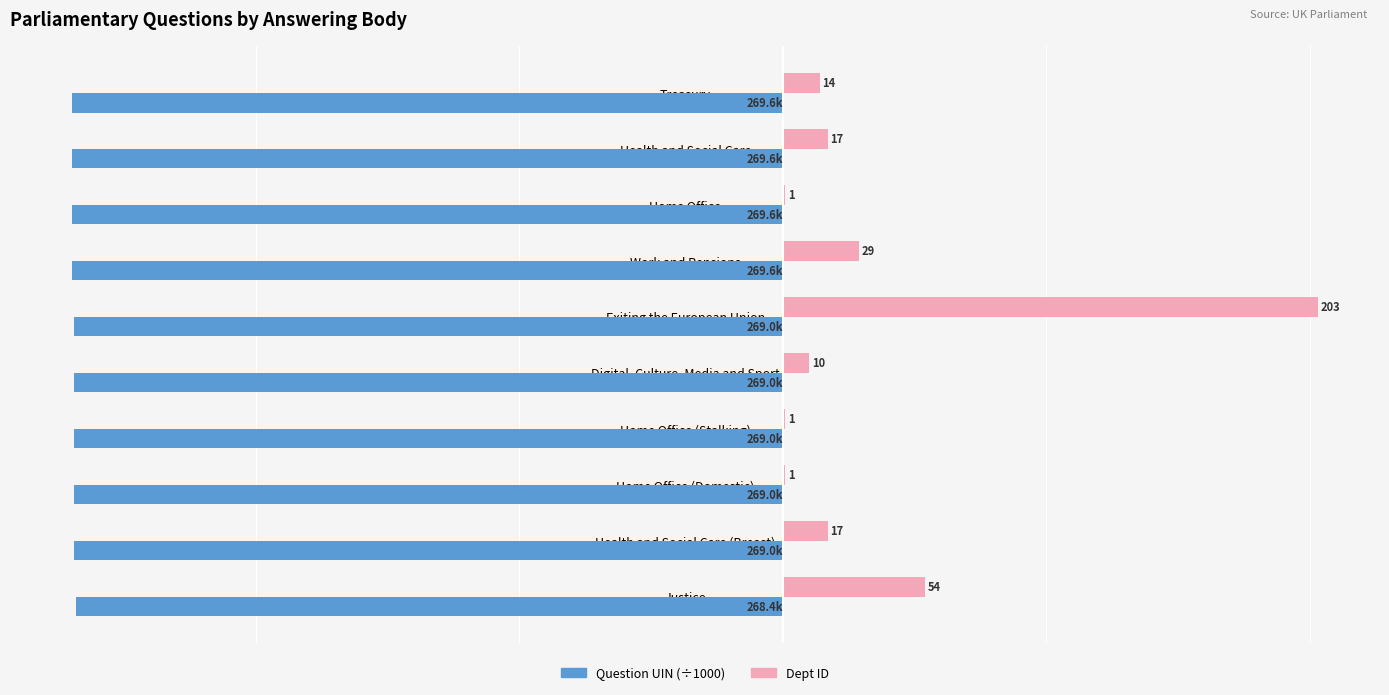

At which category is the sum across all series the highest?

Exiting the European Union